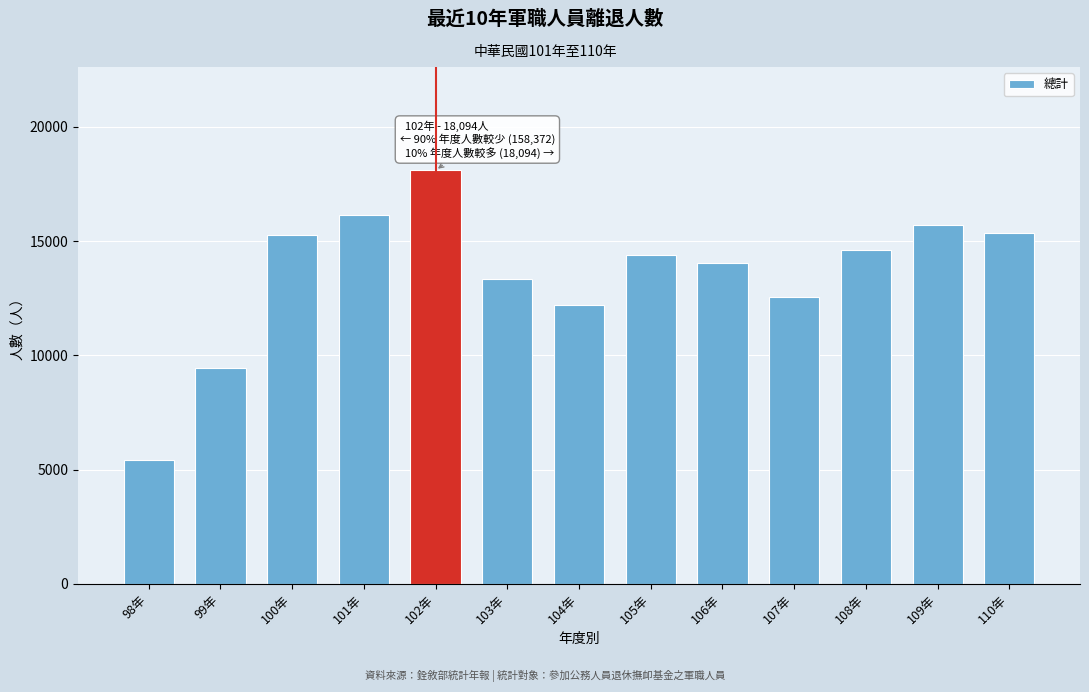

Reading left to right, transcribe all the data shown in this chart.

5422	9430	15252	16133	18094	13322	12183	14396	14051	12542	14598	15682	15361